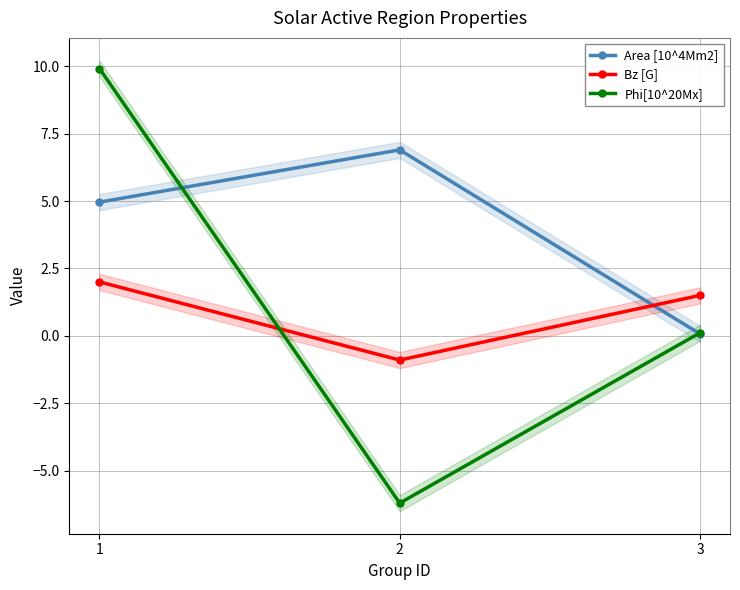

Is the value of Area [10^4Mm2] at 1 greater than the value of Phi[10^20Mx] at 2?

Yes